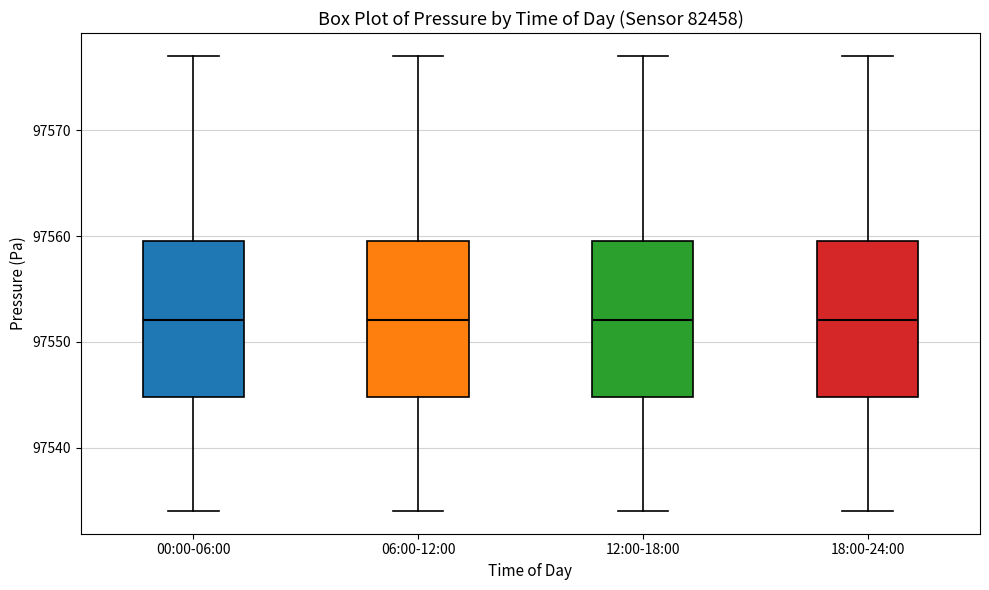

Where is the lower edge of the box for 18:00-24:00 on the y-axis? The values are not printed on the chart, so give them approximately, as read against the axis.

97545